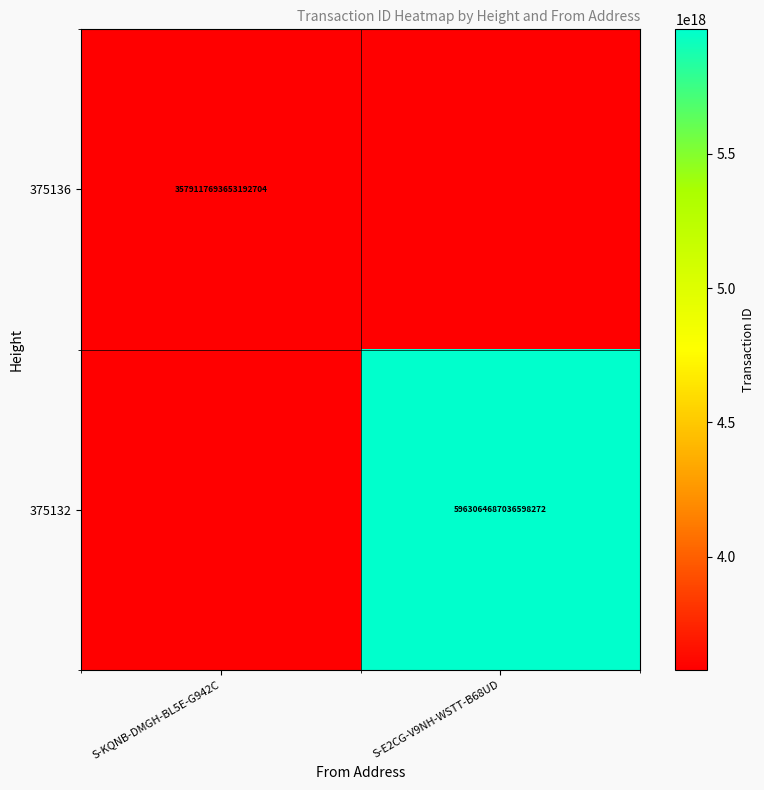

True or false: 375136 has a value of 1117227710672795264 at S-KQNB-DMGH-BL5E-G942C.

False